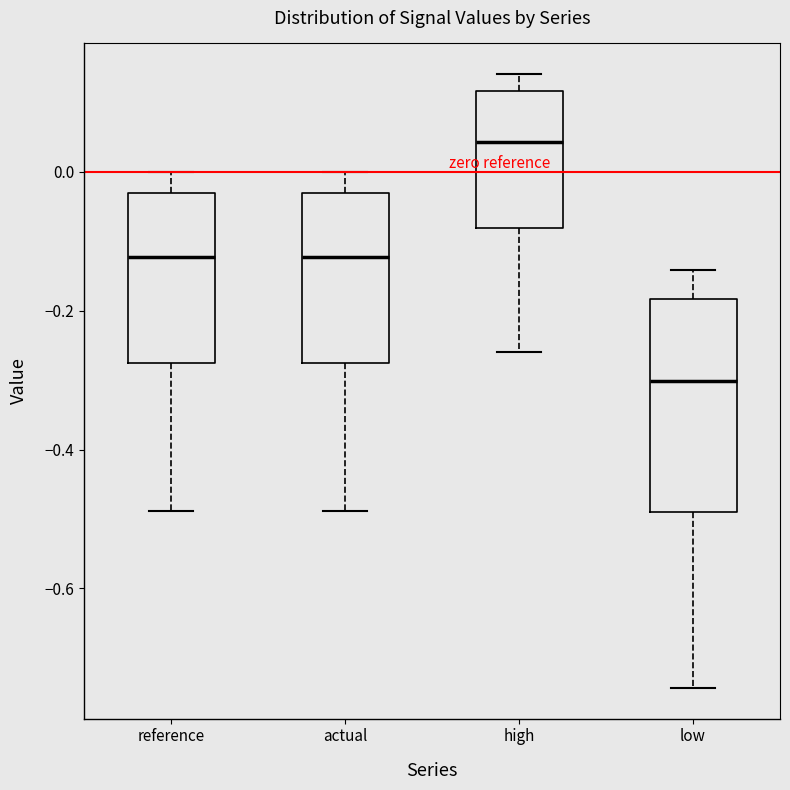

Where is the lower edge of the box for actual on the y-axis? The values are not printed on the chart, so give them approximately, as read against the axis.

-0.28